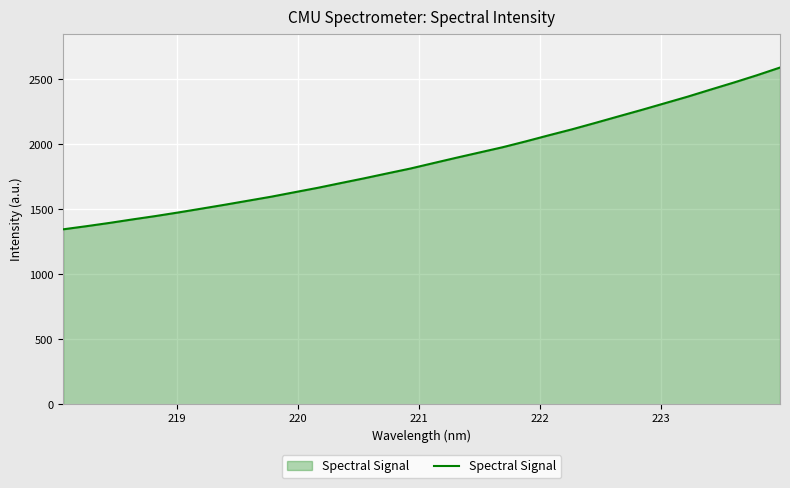

What is the smallest value displayed?

1346.6